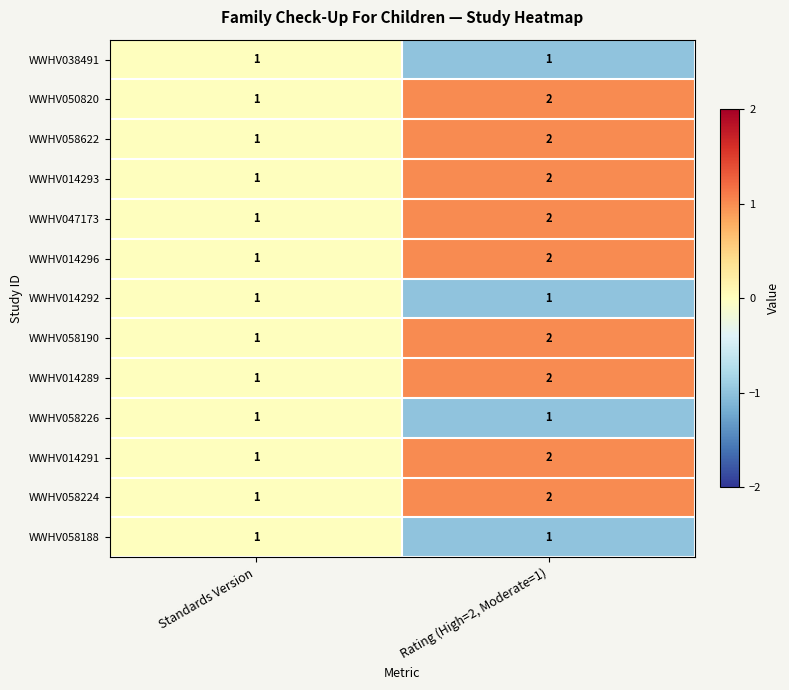

True or false: WWHV058224 has a value of 2 at Rating (High=2, Moderate=1).

True